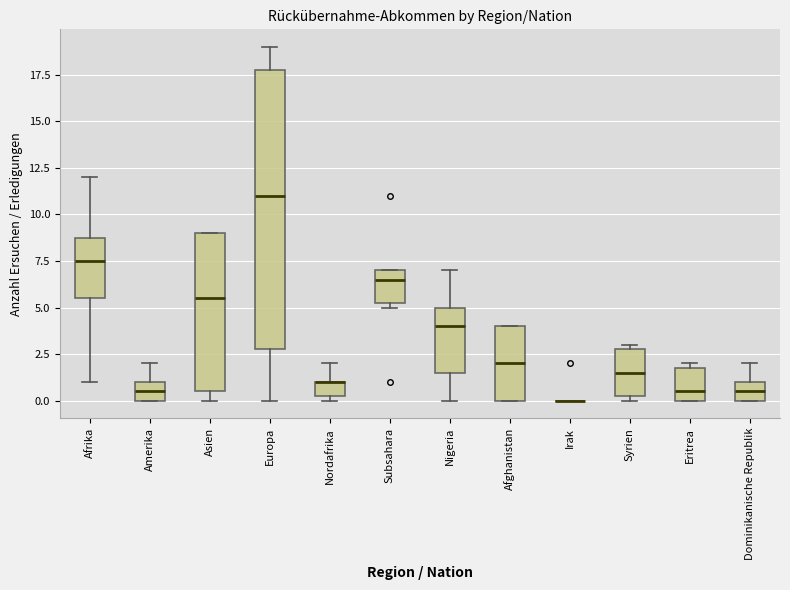

Reading left to right, transcribe this box plot: for each box, give where its median line is, the range the box spans, and where its two whiskers end, as read against the y-axis. The values are not printed on the chart, so give them approximately, as read against the axis.

Afrika: median 7.5, box 5.5 to 9.0, whiskers 1.0 to 12.0
Amerika: median 0.5, box 0.0 to 1.0, whiskers 0.0 to 2.0
Asien: median 5.5, box 0.5 to 9.0, whiskers 0.0 to 9.0
Europa: median 11.0, box 3.0 to 18.0, whiskers 0.0 to 19.0
Nordafrika: median 1.0 (drawn on the box's upper edge), box 0.5 to 1.0, whiskers 0.0 to 2.0
Subsahara: median 6.5, box 5.5 to 7.0, whiskers 5.0 to 7.0
Nigeria: median 4.0, box 1.5 to 5.0, whiskers 0.0 to 7.0
Afghanistan: median 2.0, box 0.0 to 4.0, whiskers 0.0 to 4.0
Irak: box collapsed to a line at 0.0, whiskers 0.0 to 0.0
Syrien: median 1.5, box 0.5 to 3.0, whiskers 0.0 to 3.0 (just above the box's upper edge)
Eritrea: median 0.5, box 0.0 to 2.0, whiskers 0.0 to 2.0 (just above the box's upper edge)
Dominikanische Republik: median 0.5, box 0.0 to 1.0, whiskers 0.0 to 2.0